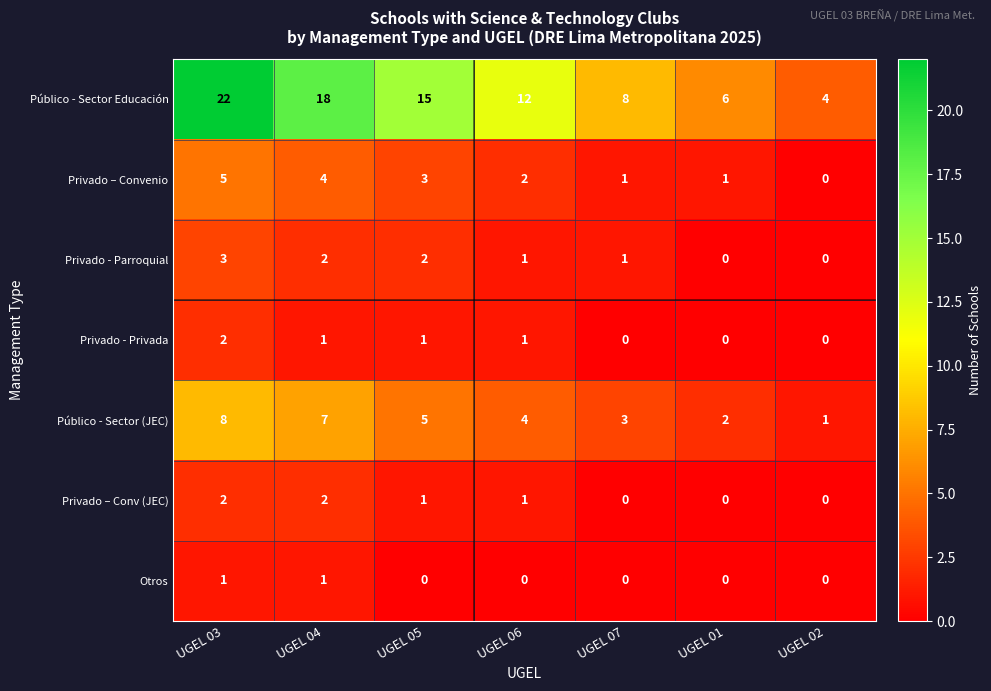

What is the difference between the maximum and second lowest values in the Privado - Parroquial series?

3